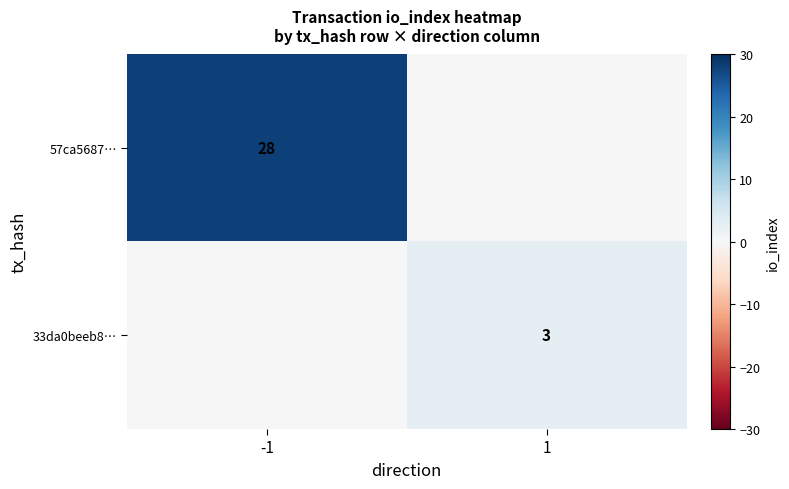

The 57ca5687… series shows 28 at -1. True or false?

True